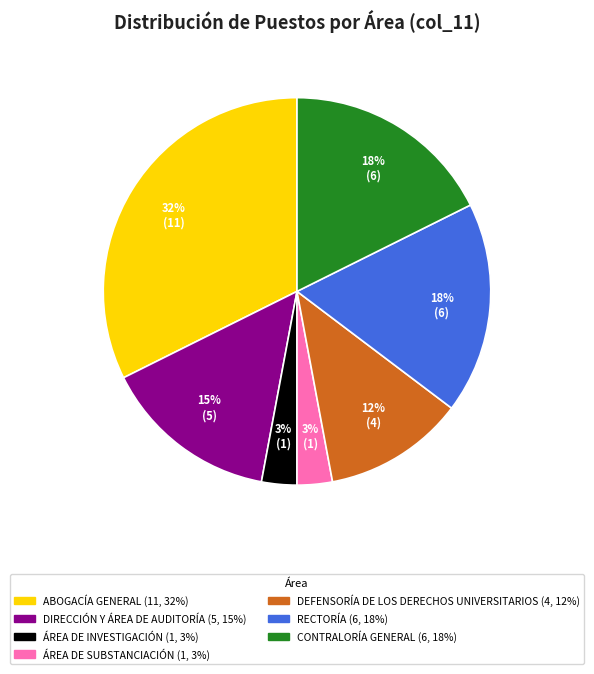

Do ÁREA DE SUBSTANCIACIÓN and ÁREA DE INVESTIGACIÓN together represent more than half of the pie?

No